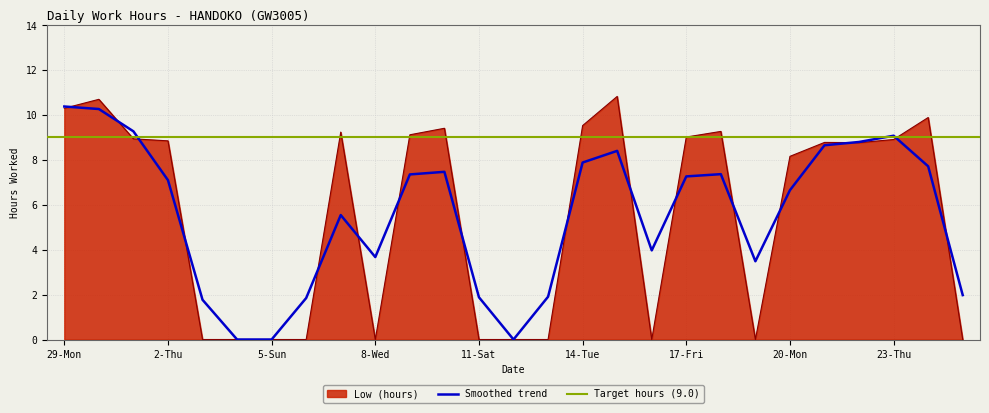

True or false: the data shows 0.0 at 6-Mon.

True